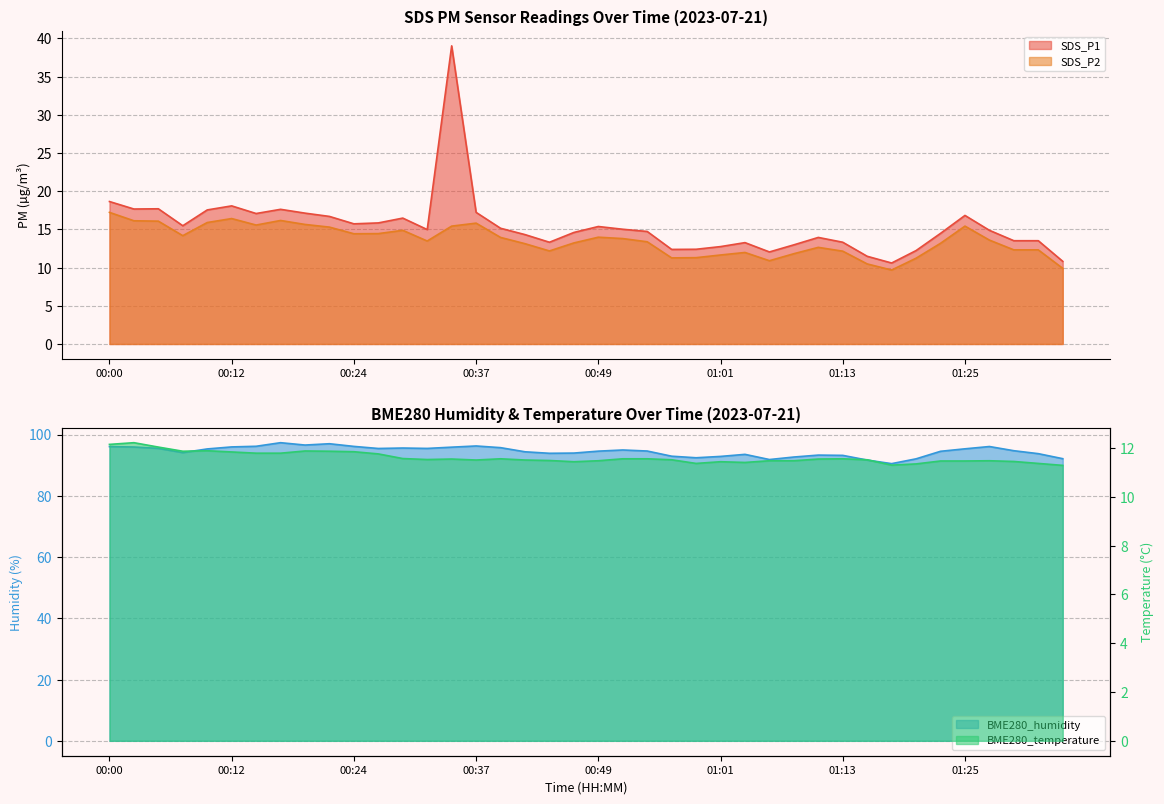

How many values in the BME280_humidity series are below 94?

15